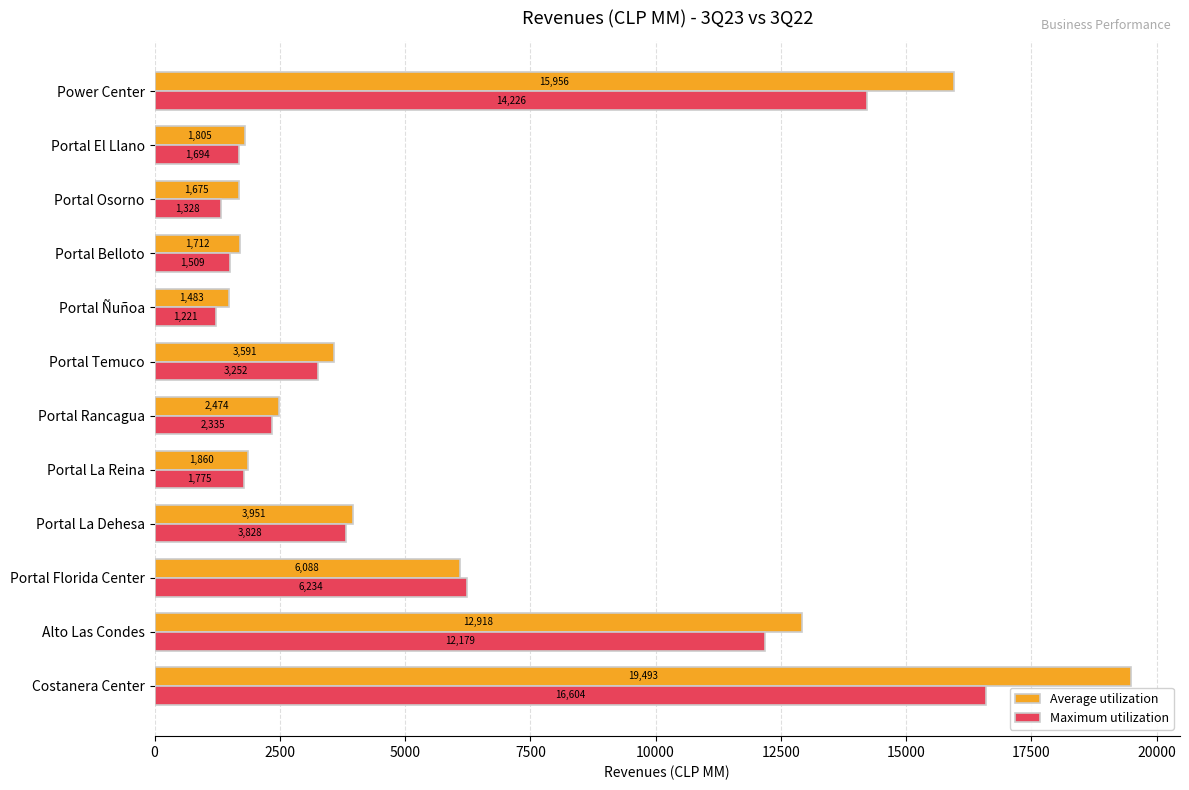

Which series has the widest spread of values?

Average utilization